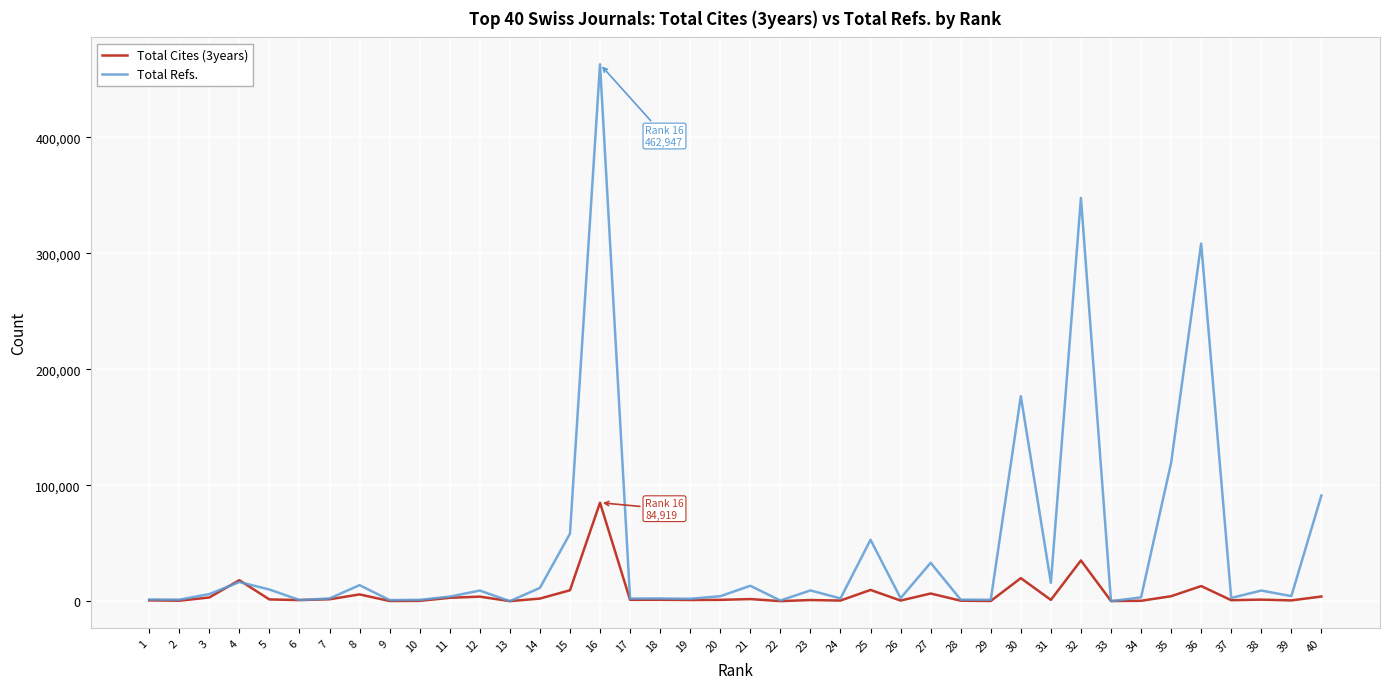

At which label does Total Cites (3years) reach its peak?

16